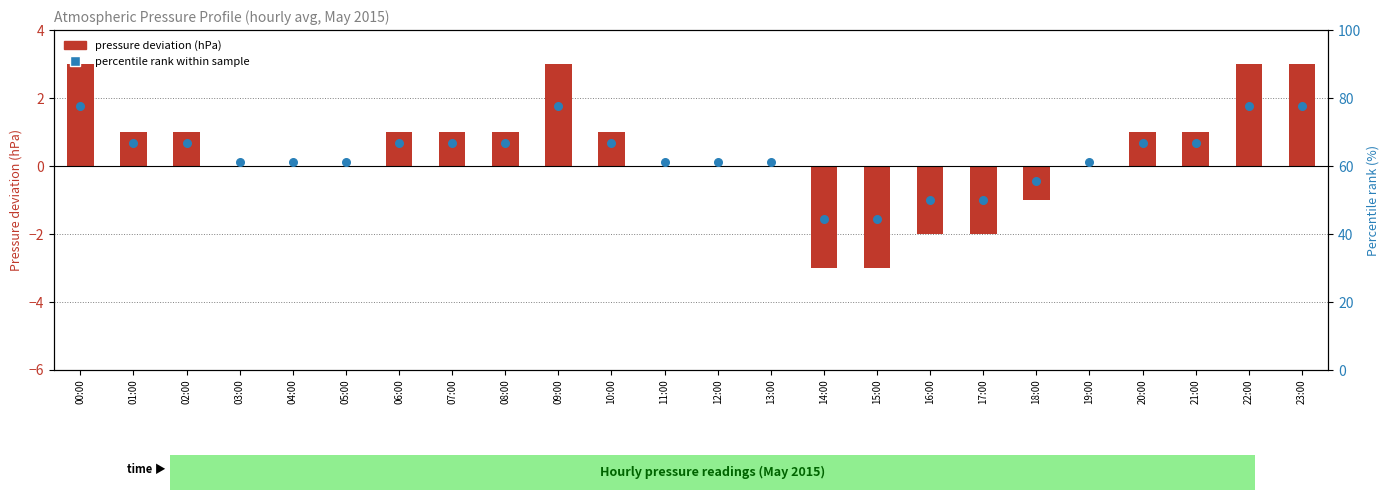

Which series has the largest total across all categories?

percentile rank within the sample